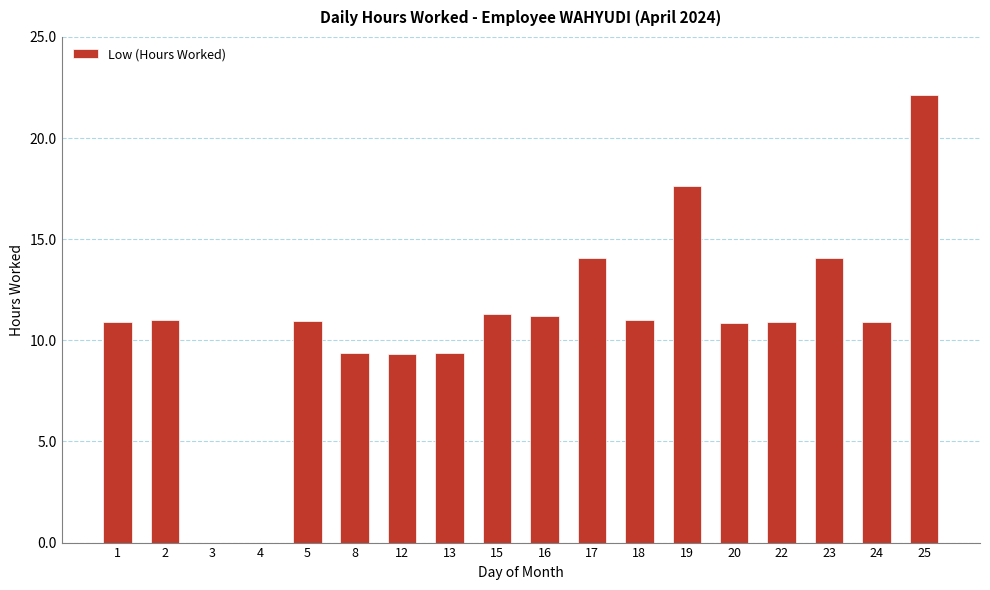

What is the sum of the values at 12 and 15?

20.6